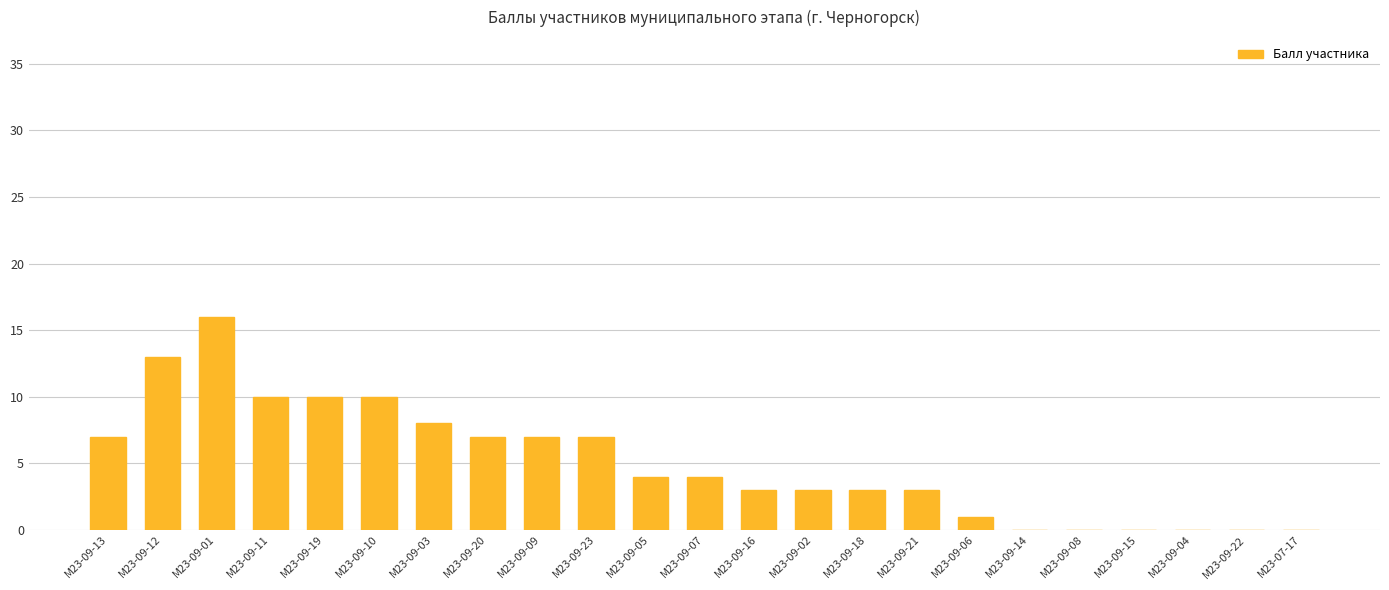

What is the sum of the values at М23-07-17 and М23-09-01?

16